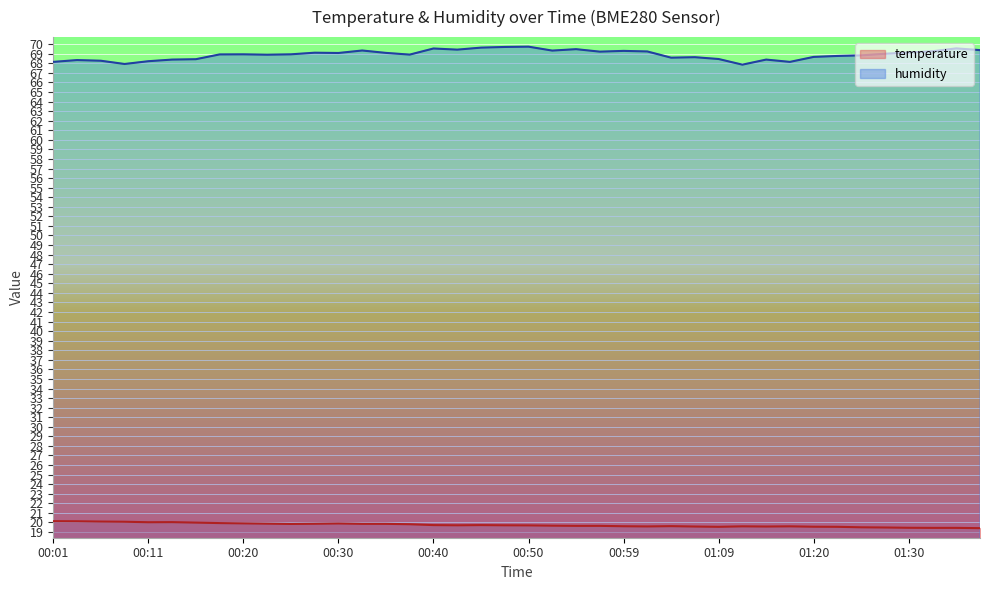

What are all the series names shown in the legend?

temperature, humidity